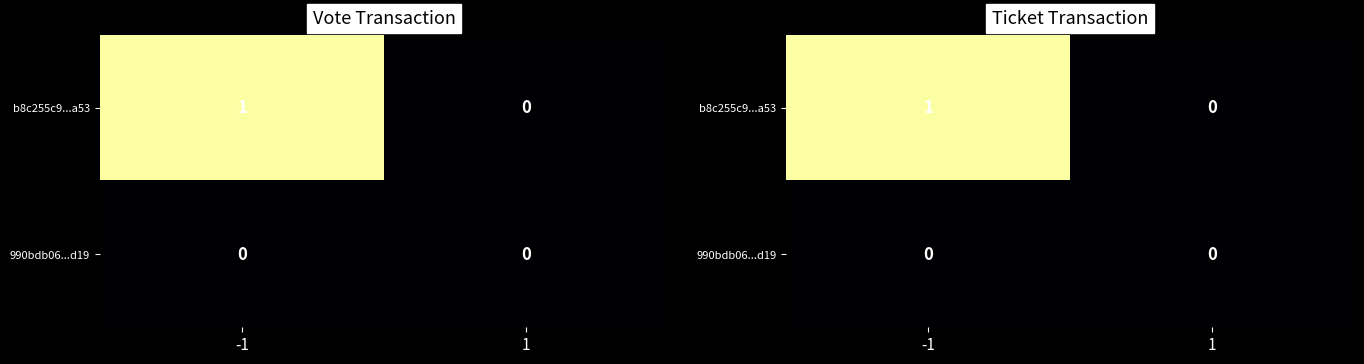

Between -1 and 1, which is larger?

-1